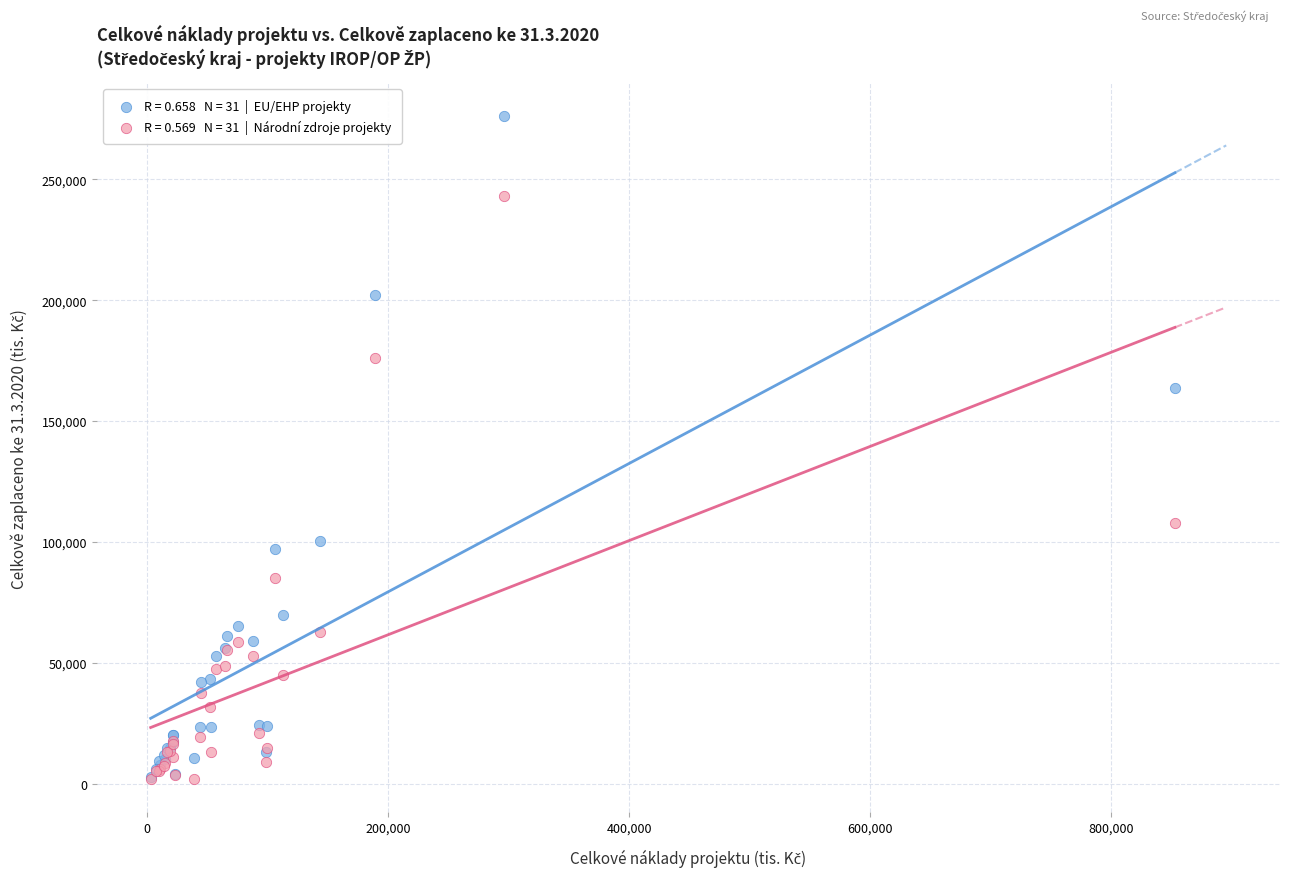

Across all series, what Y value is closest to 138997?

163729.2